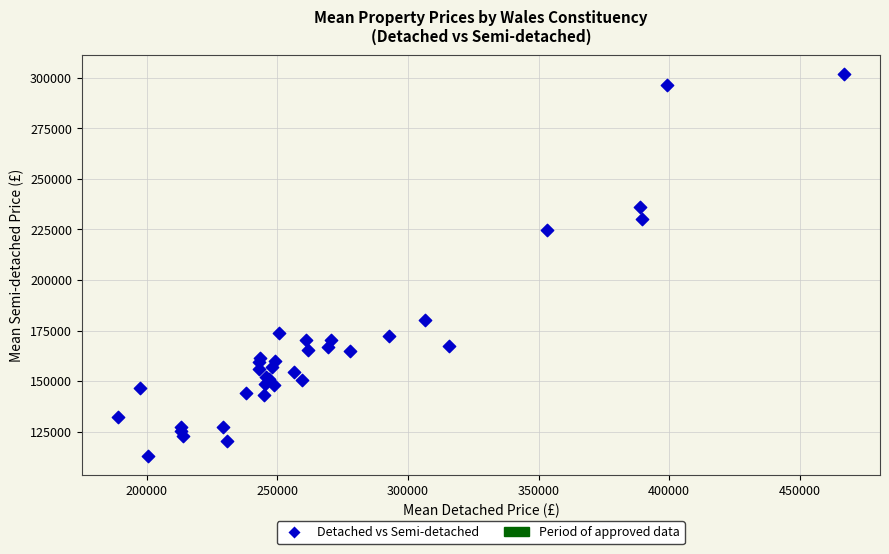

What Y value in the scatter plot is closest to 207388?

224568.8